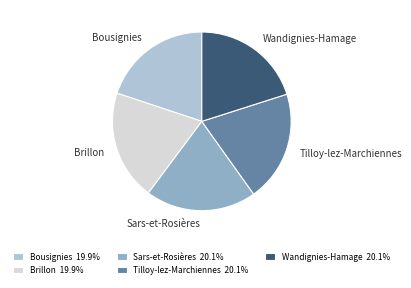

Is there any slice that represents more than half of the pie?

No